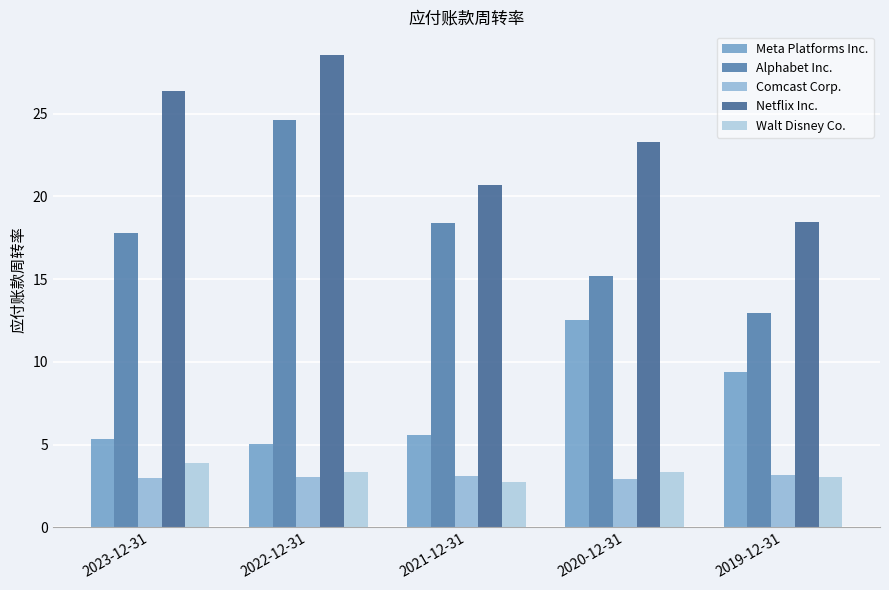

How many values in the Alphabet Inc. series are below 17?

2